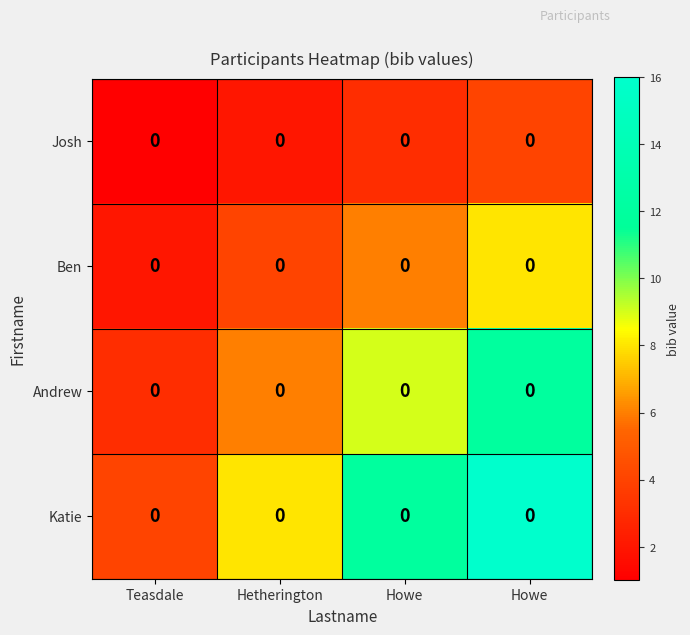

What is the approximate value of Andrew at Hetherington?

6